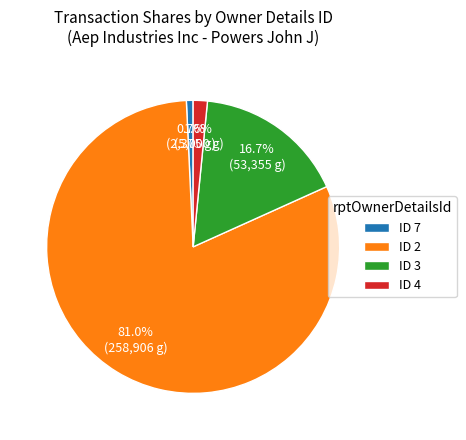

Is there any slice that represents more than half of the pie?

Yes